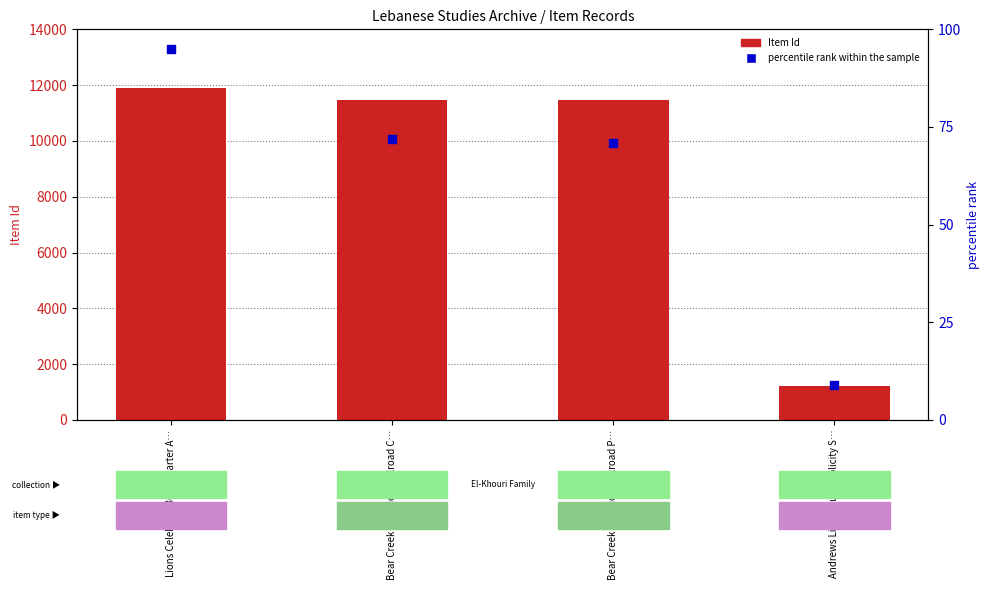

Which series has the widest spread of Y values?

Item Id